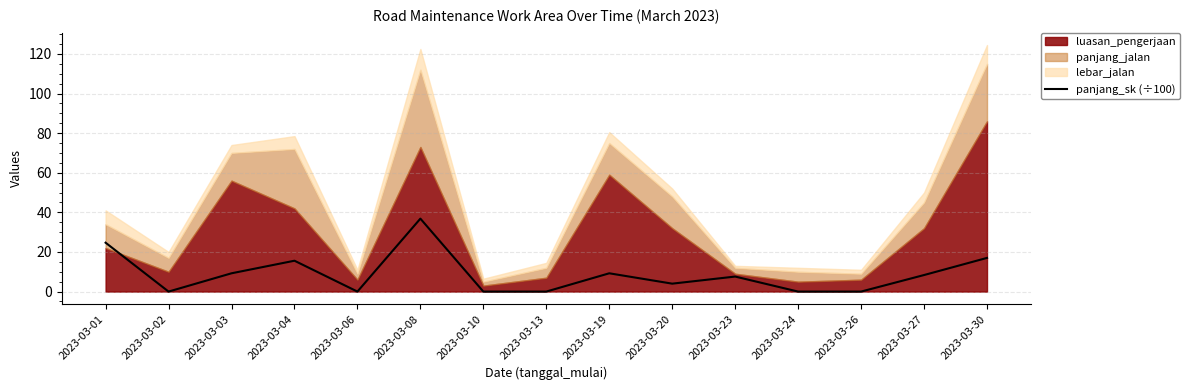

Where is the data nearest to the value 18?

2023-03-30